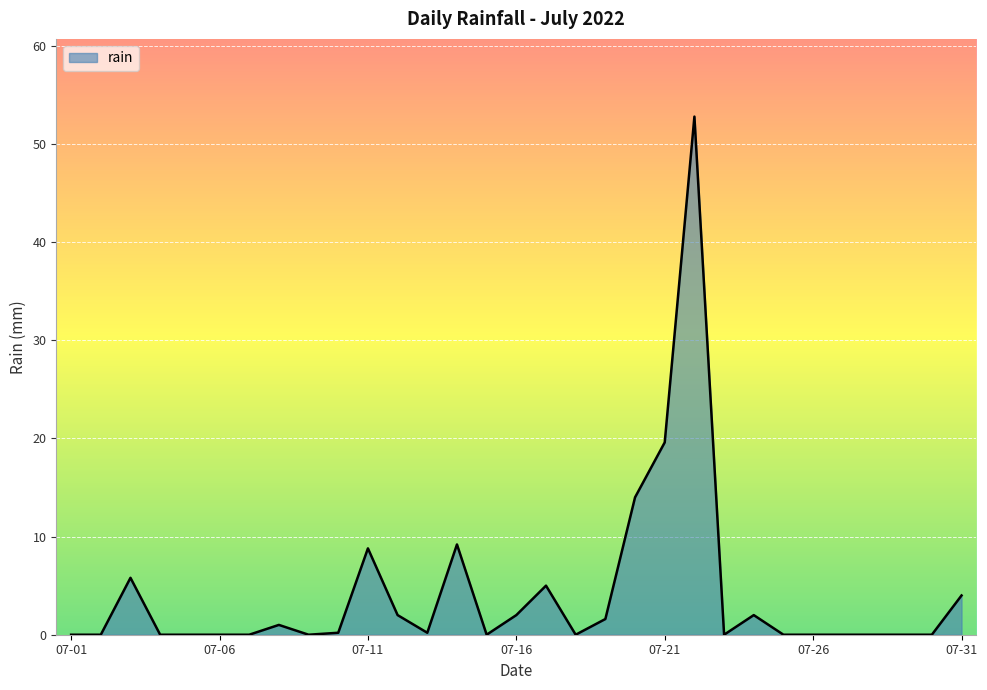

What is the difference between the maximum and minimum values?

52.8